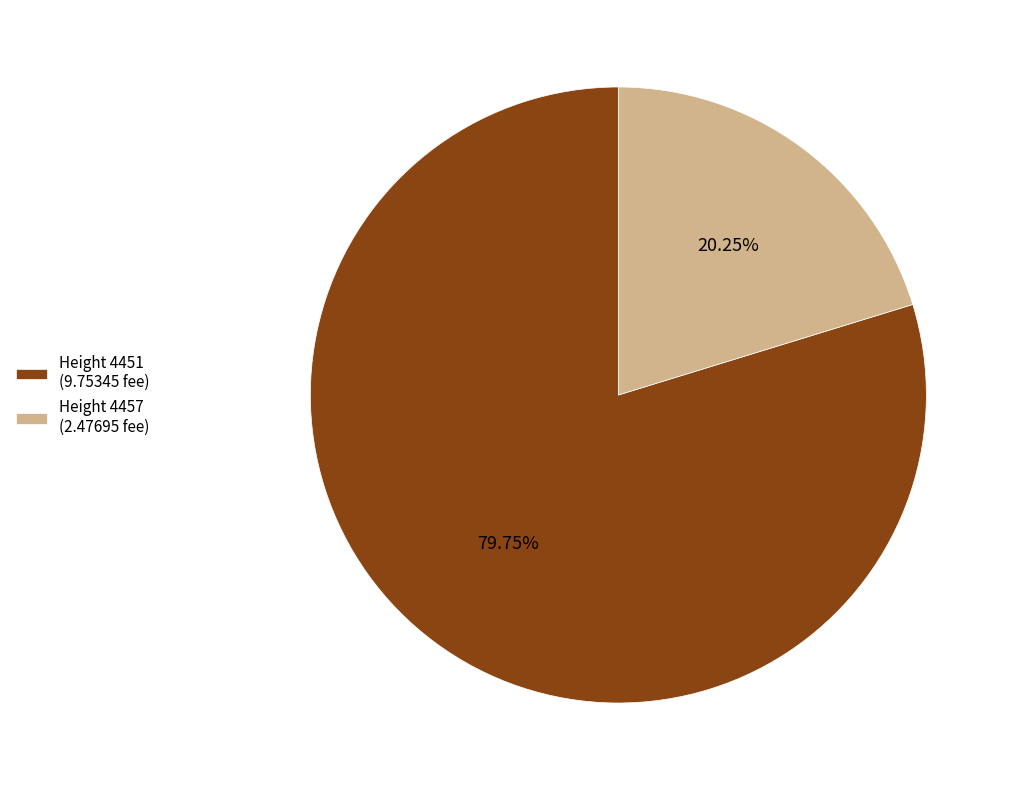

Rank the categories by value from lowest to highest.

Height 4457 (2.47695 fee), Height 4451 (9.75345 fee)